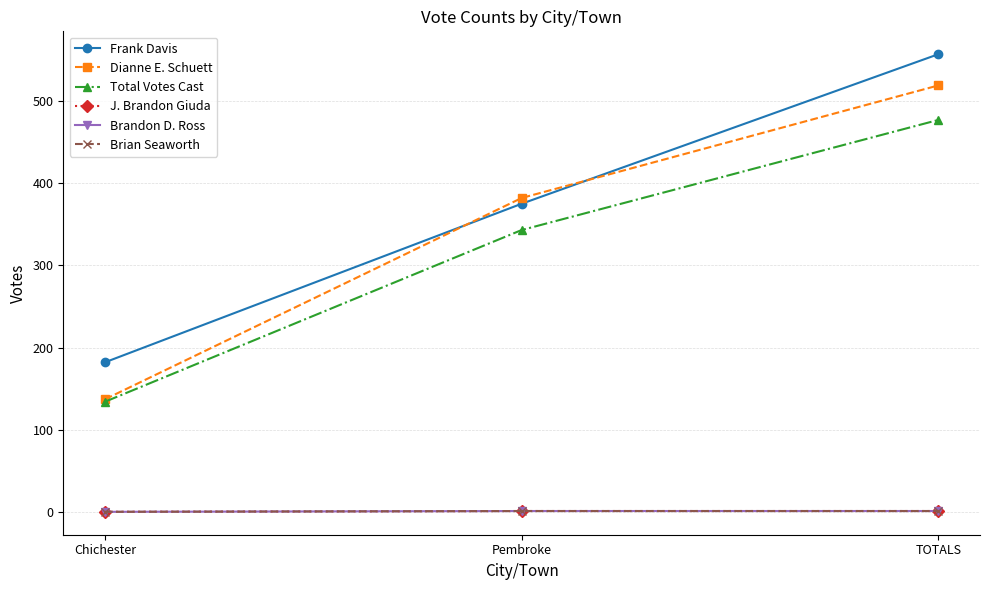

Reading right to left, transcribe all the data shown in this chart.

Frank Davis: TOTALS=557	Pembroke=375	Chichester=182
Dianne E. Schuett: TOTALS=519	Pembroke=382	Chichester=137
Total Votes Cast: TOTALS=477	Pembroke=343	Chichester=134
J. Brandon Giuda: TOTALS=1	Pembroke=1	Chichester=0
Brandon D. Ross: TOTALS=1	Pembroke=1	Chichester=0
Brian Seaworth: TOTALS=1	Pembroke=1	Chichester=0